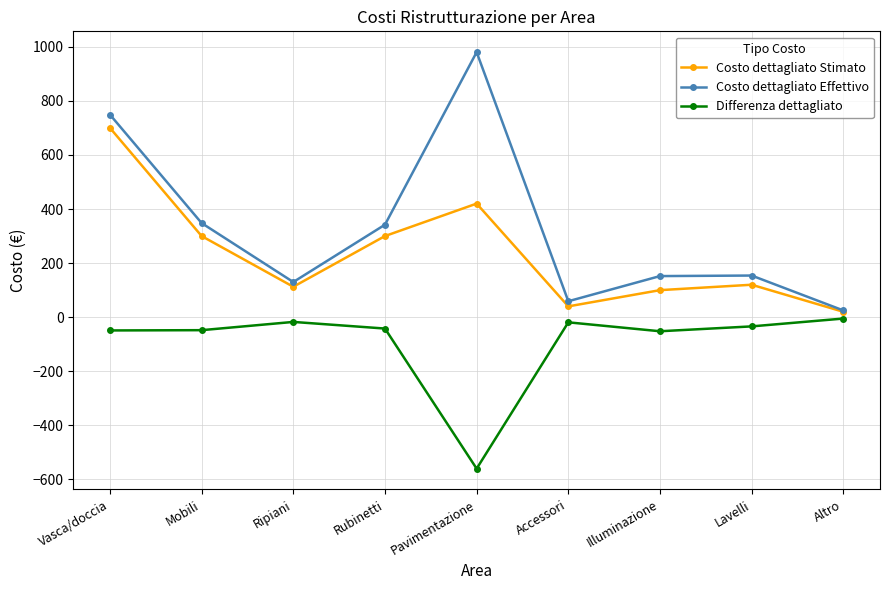

List the series in order of their overall mean, lowest first.

Differenza dettagliato, Costo dettagliato Stimato, Costo dettagliato Effettivo